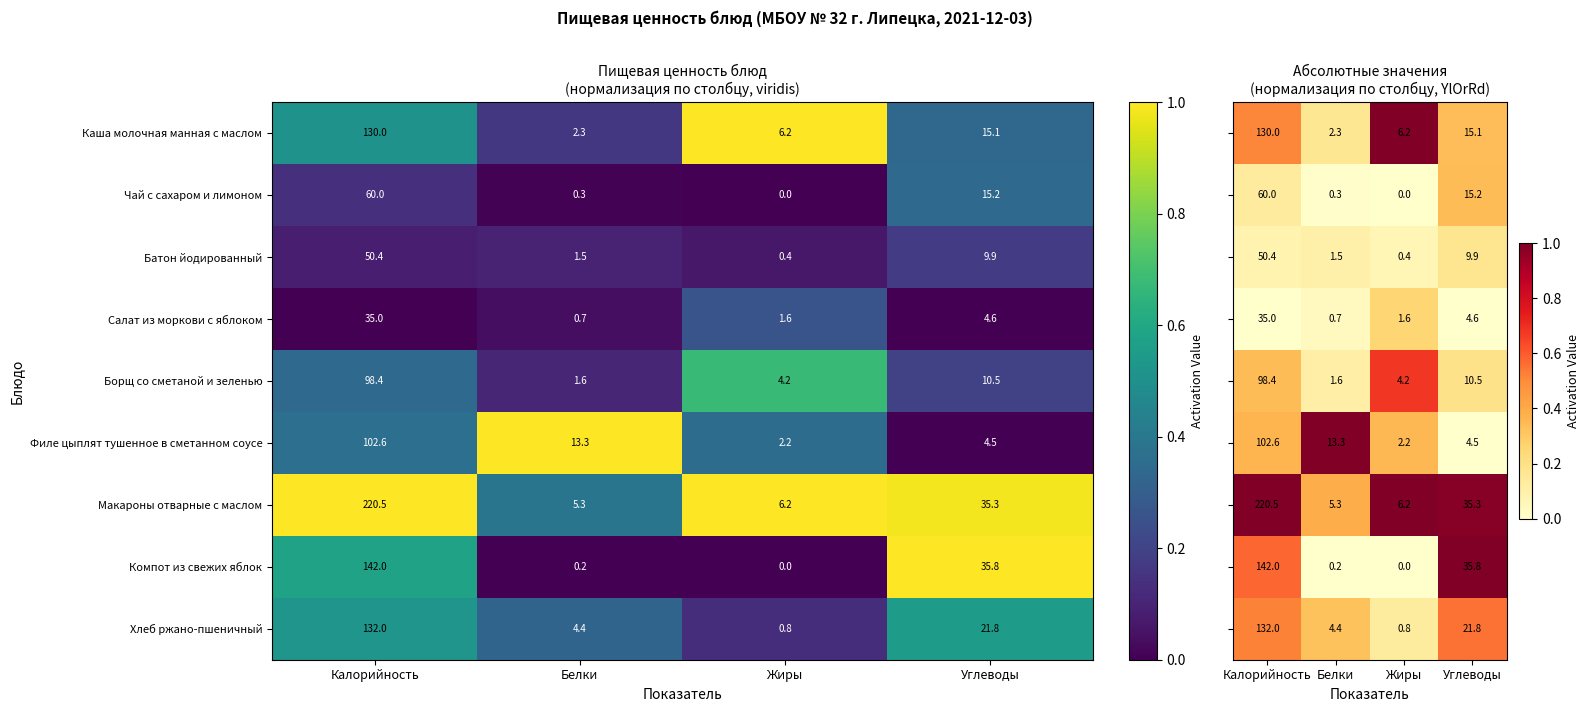

List the labels in order of Каша молочная манная с маслом value, smallest first.

Белки, Жиры, Углеводы, Калорийность